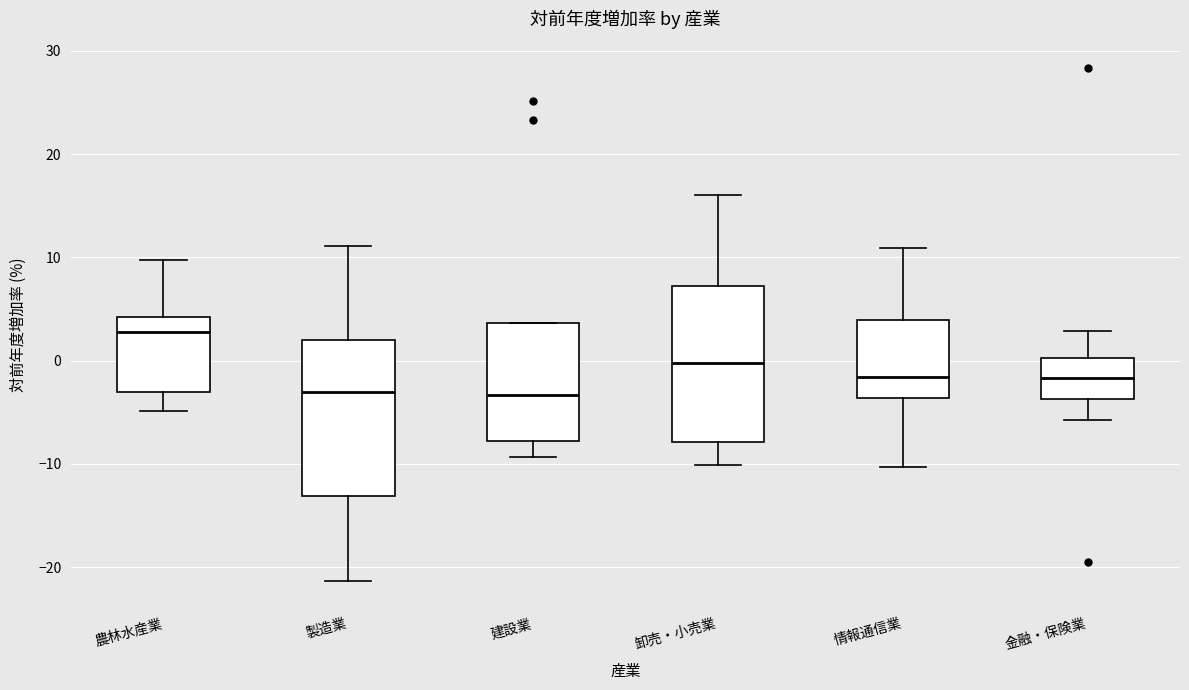

Reading left to right, transcribe this box plot: for each box, give where its median line is, the range the box spans, and where its two whiskers end, as read against the y-axis. The values are not printed on the chart, so give them approximately, as read against the axis.

農林水産業: median 3, box -3 to 4, whiskers -5 to 10
製造業: median -3, box -13 to 2, whiskers -21 to 11
建設業: median -3, box -8 to 4, whiskers -9 to 4
卸売・小売業: median 0, box -8 to 7, whiskers -10 to 16
情報通信業: median -2, box -4 to 4, whiskers -10 to 11
金融・保険業: median -2, box -4 to 0, whiskers -6 to 3